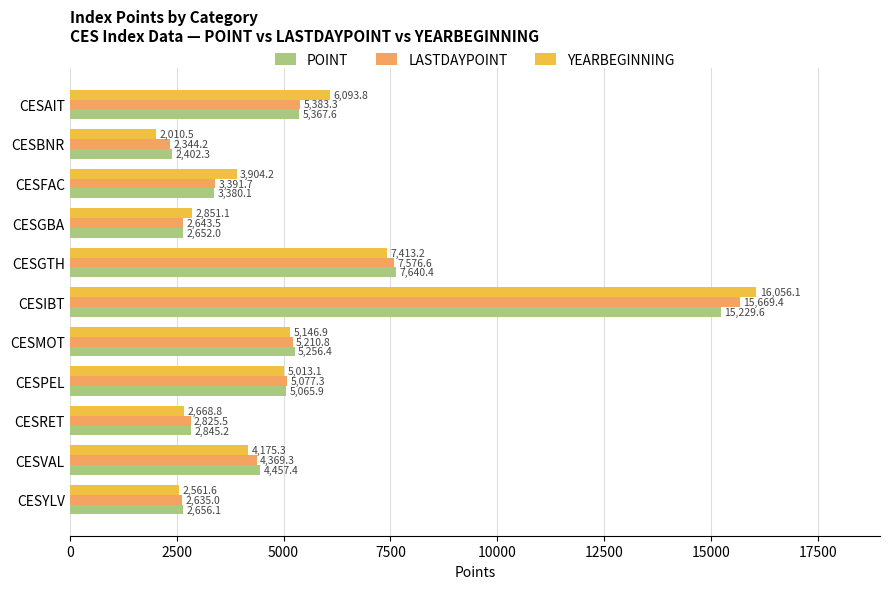

What is the sum of all POINT values?

56953.1